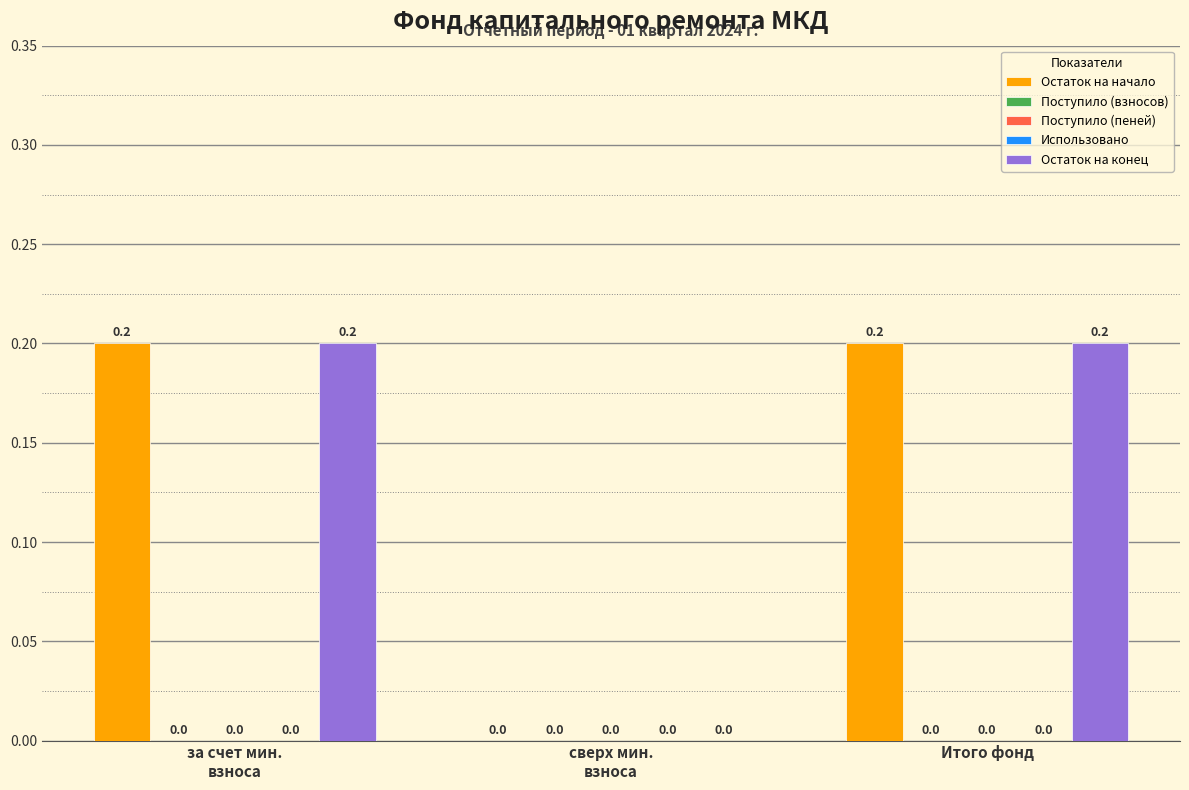

Is the value of Поступило (взносов) at сверх мин.
взноса greater than the value of Остаток на начало at Итого фонд?

No